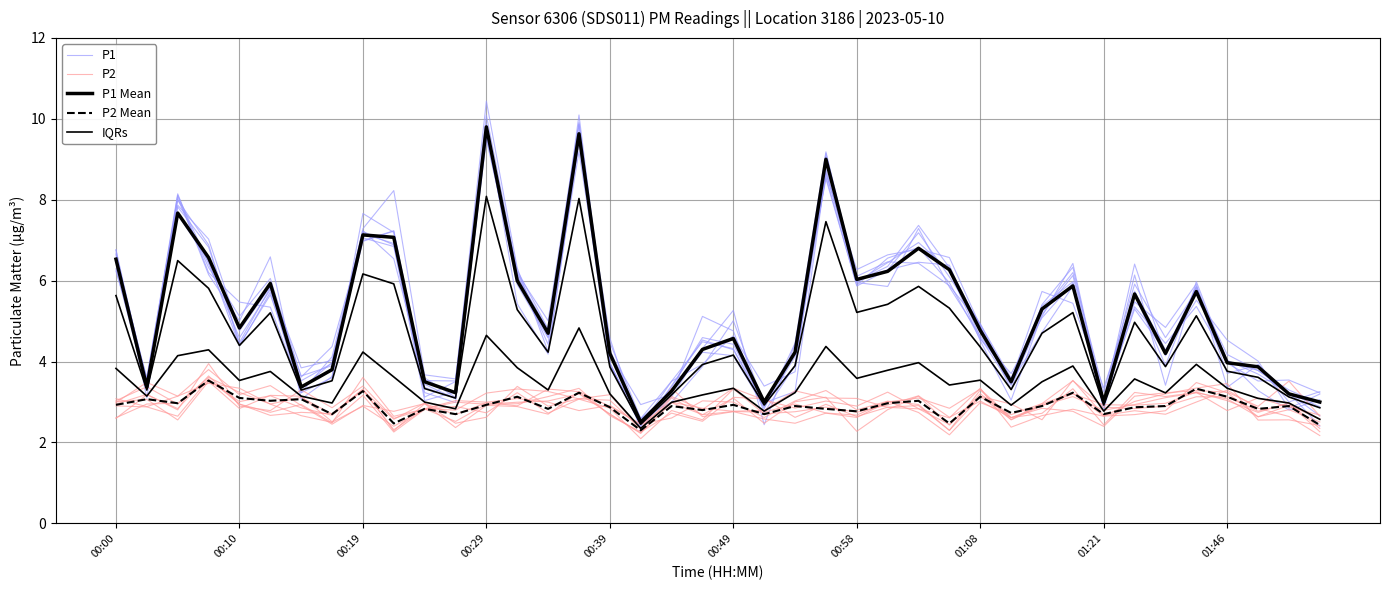

True or false: P1 has a value of 1.6 at 27.

False